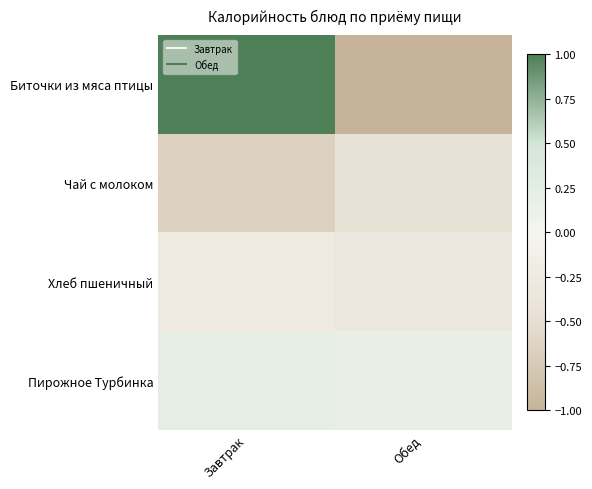

Count the number of data series in this chart.

4